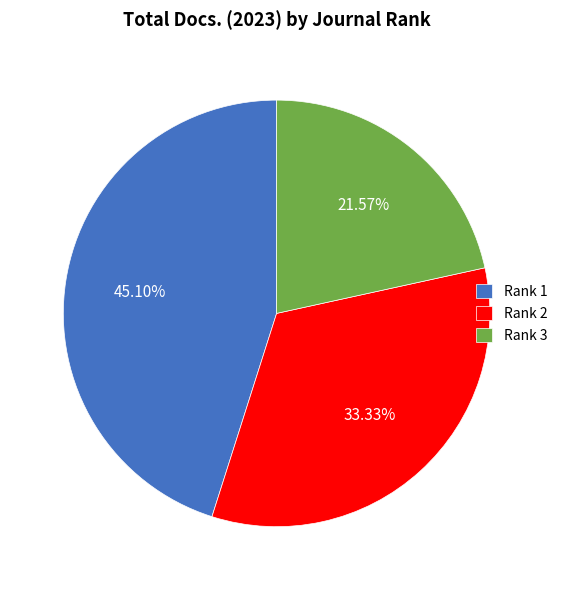

Rank the categories by value from highest to lowest.

Rank 1, Rank 2, Rank 3